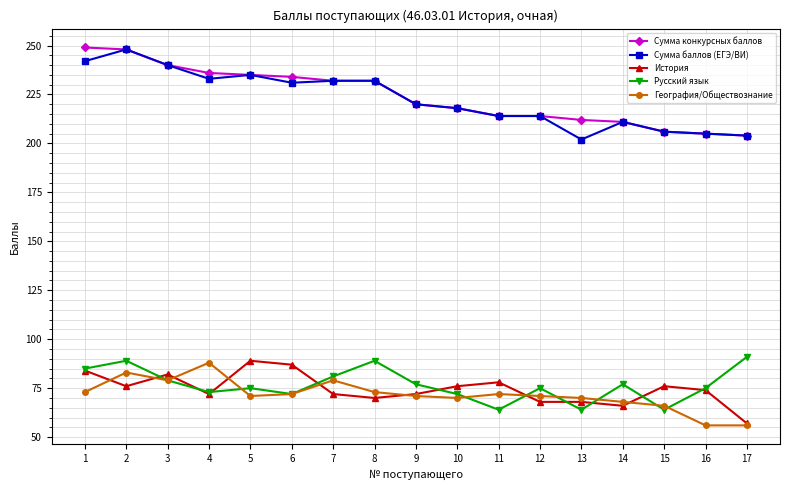

True or false: История and Сумма баллов (ЕГЭ/ВИ) intersect in this chart.

False